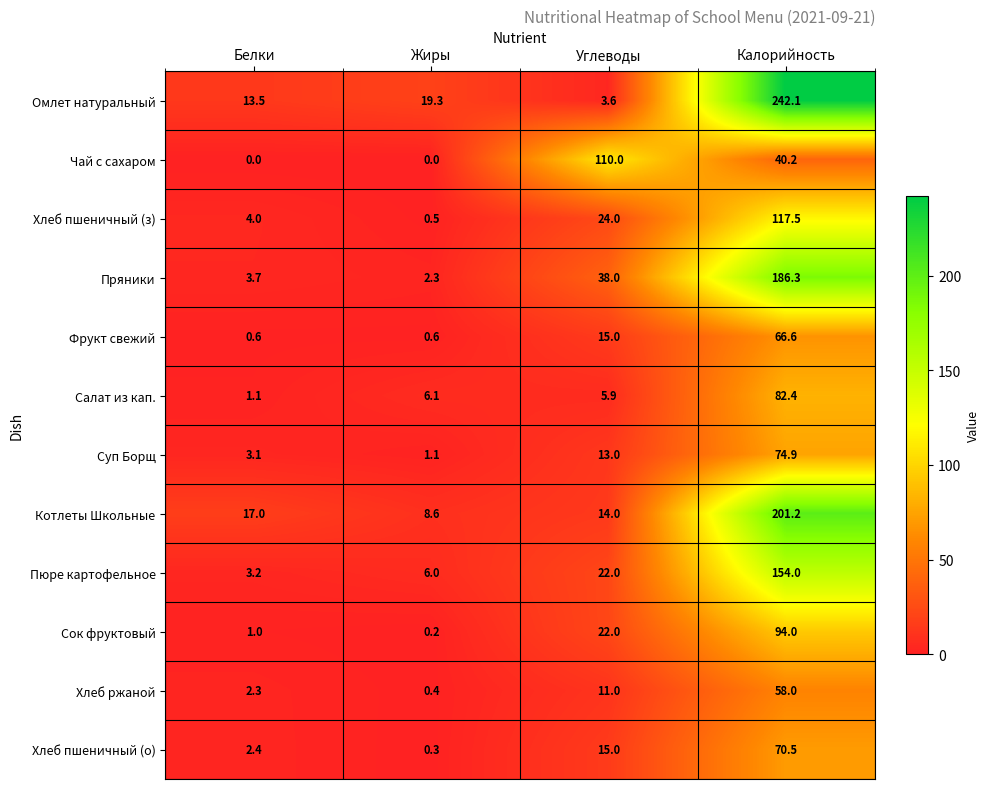

Is it true that Фрукт свежий equals 1.0 at Белки?

False